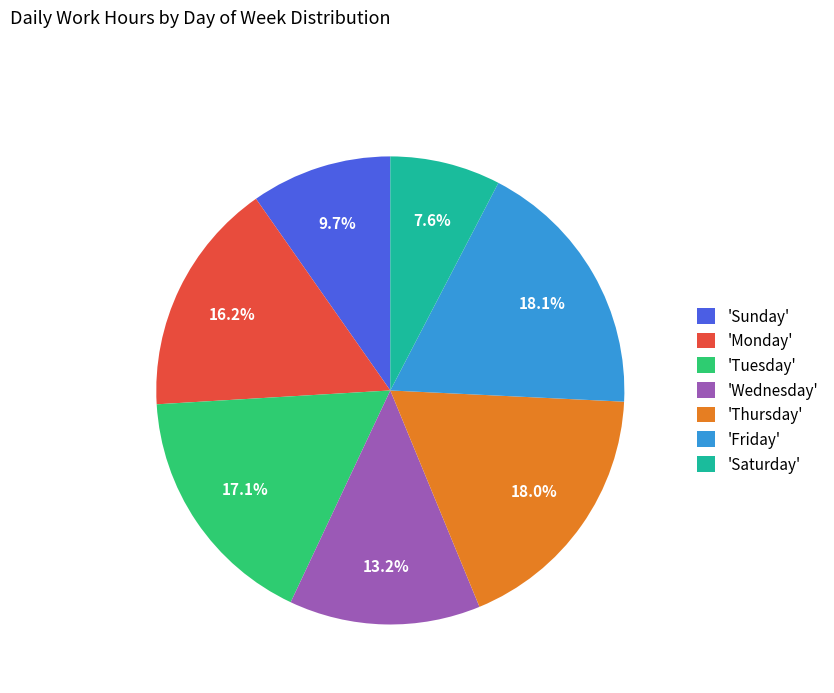

Which slice is the smallest?

'Saturday'